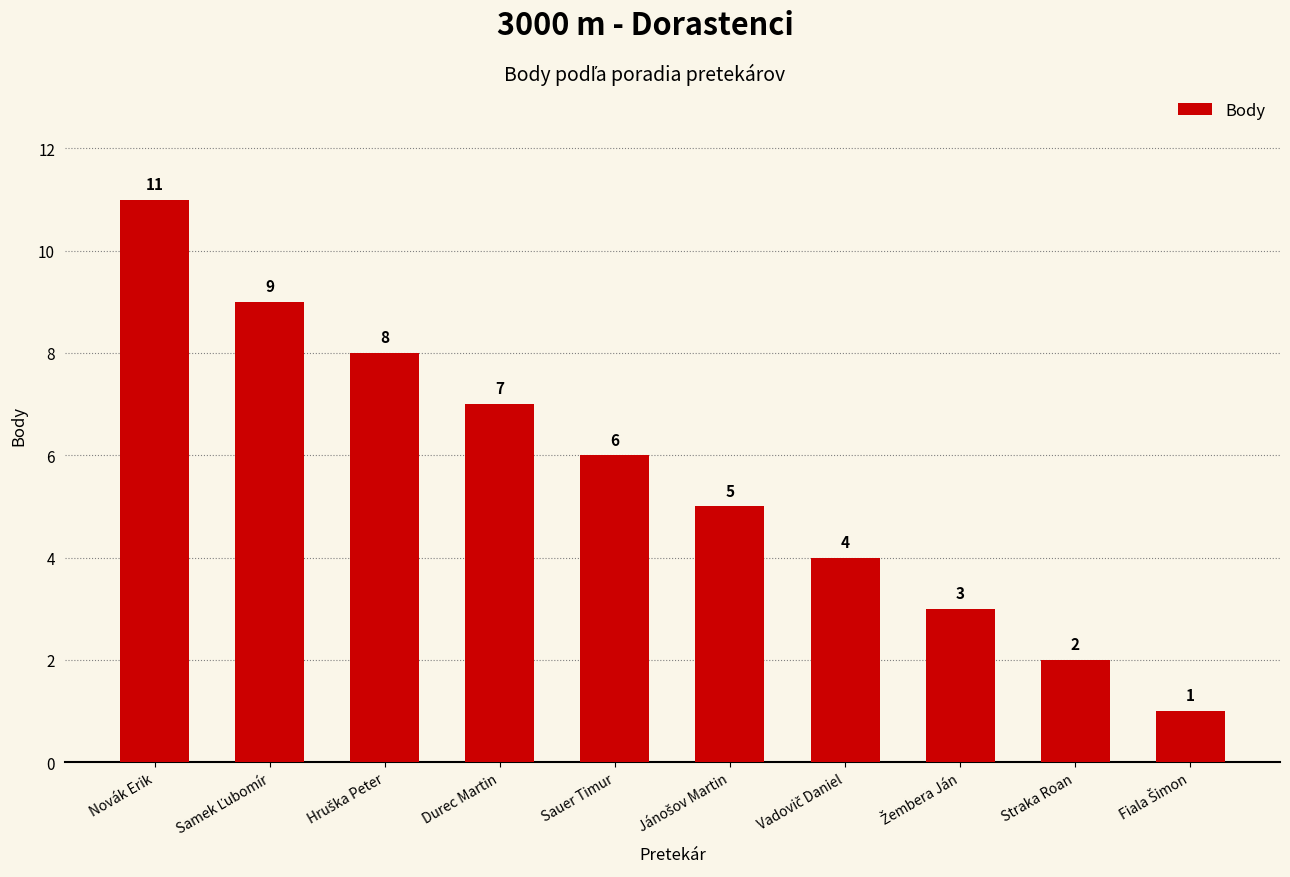

What is the change in value from Durec Martin to Straka Roan?

-5